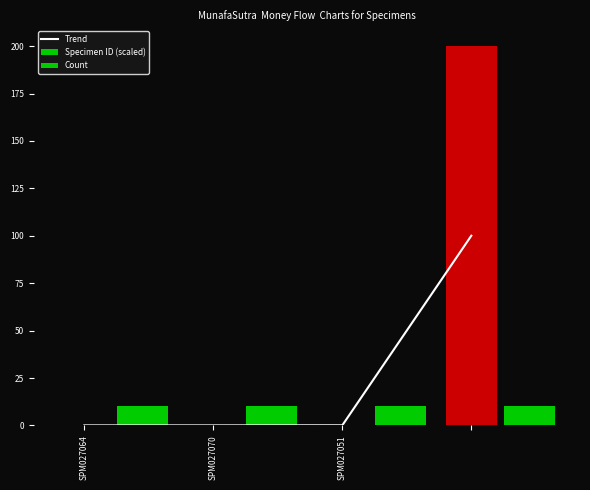

Reading right to left, list all the values displayed in this chart.

Trend: 100.1	0.1	0.0	0.0
Specimen ID (scaled): 200.0	0.1	0.0	0.0
Count: 10.0	10.0	10.0	10.0